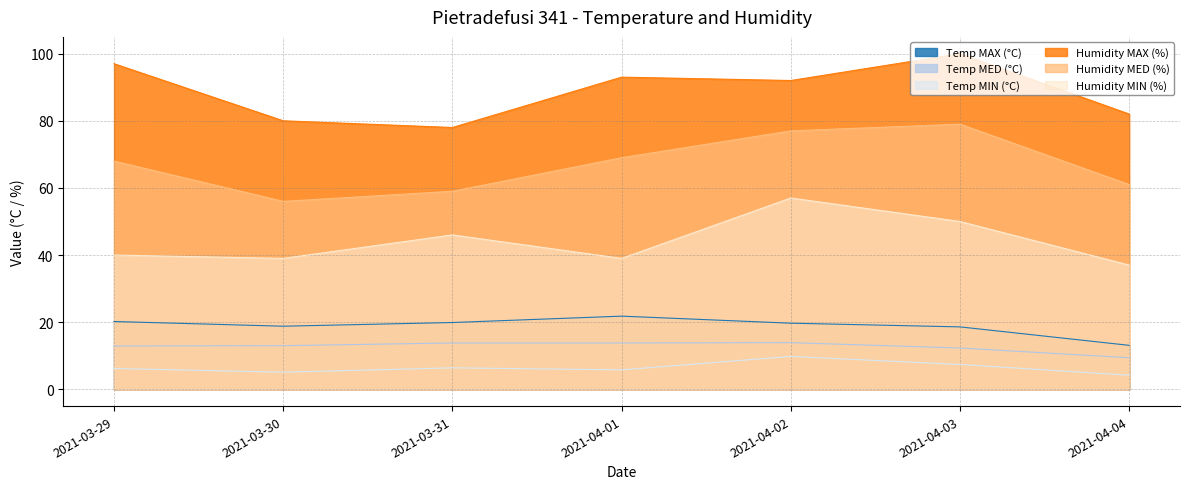

True or false: Humidity MED (%) and Humidity MIN (%) cross at least once.

False